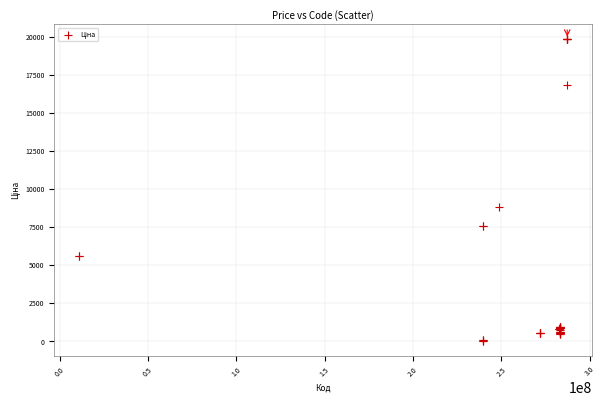

What Y value in the scatter plot is closest to 9943?

8797.6